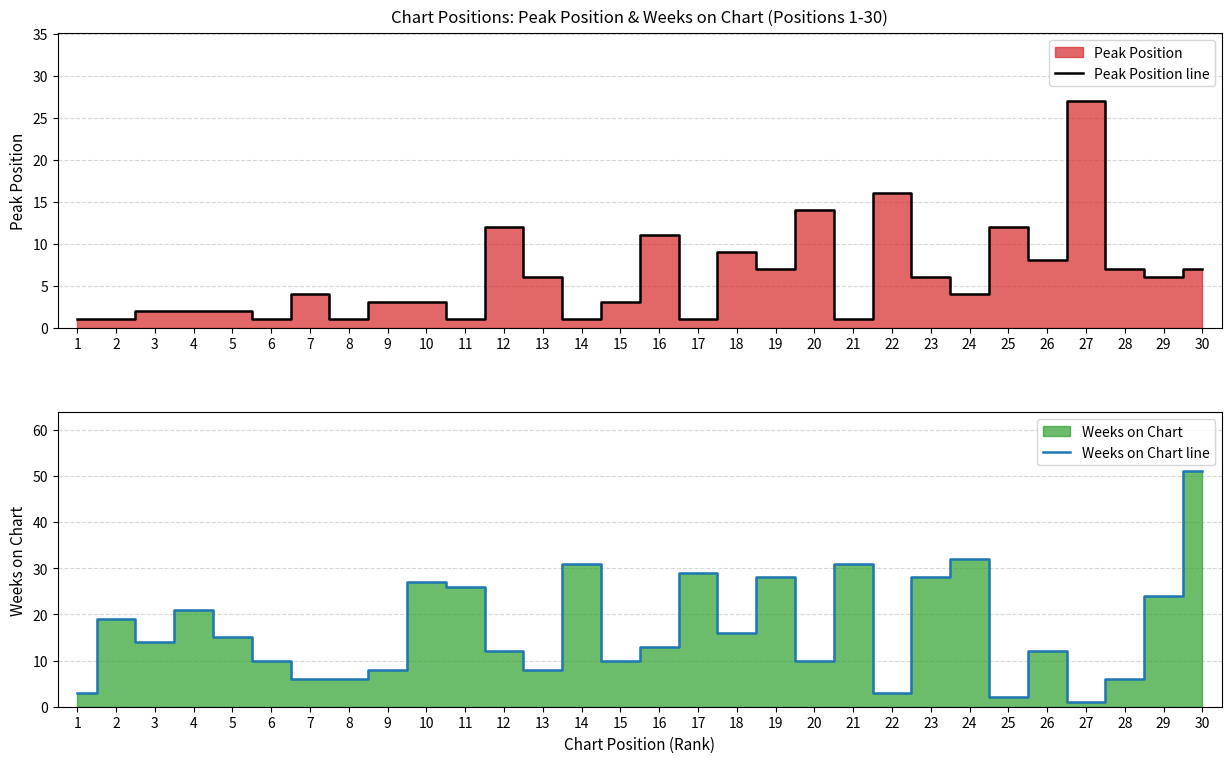

Which series ends up on top after the final intersection of Weeks on Chart line and Peak Position line?

Weeks on Chart line